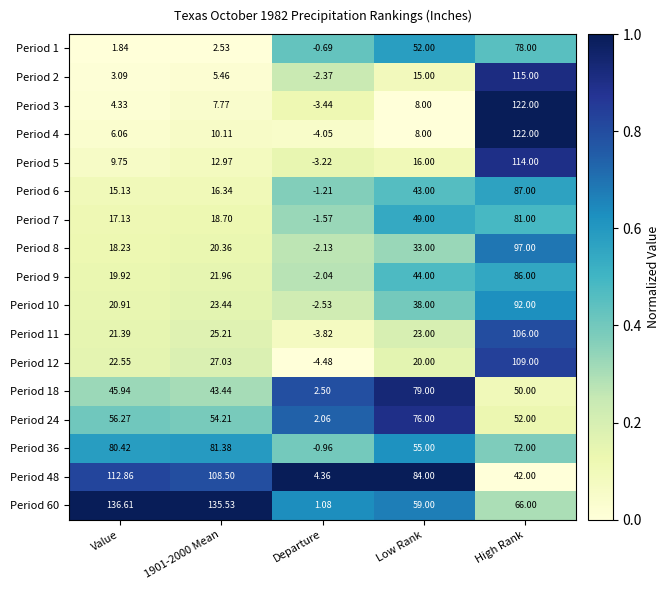

Which category has the highest value in the Period 1 series?

High Rank